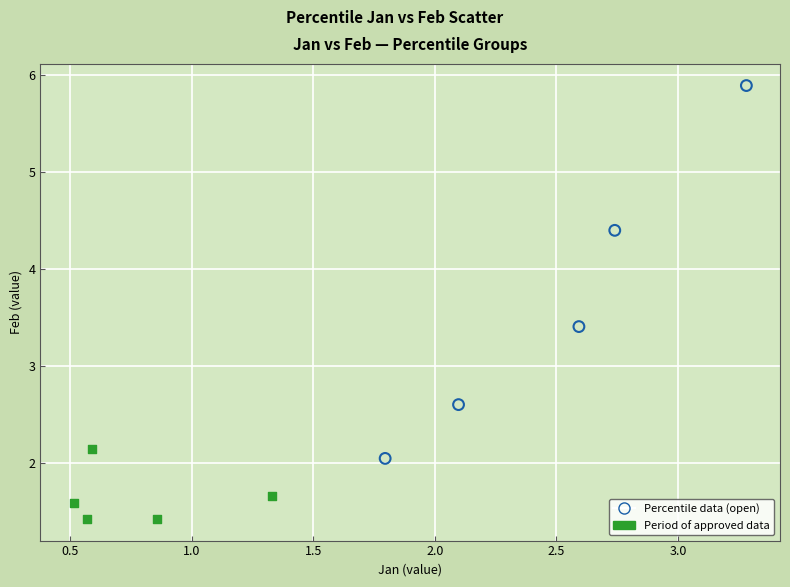

Which series has the largest Y range (max minus min)?

Percentile data (open)